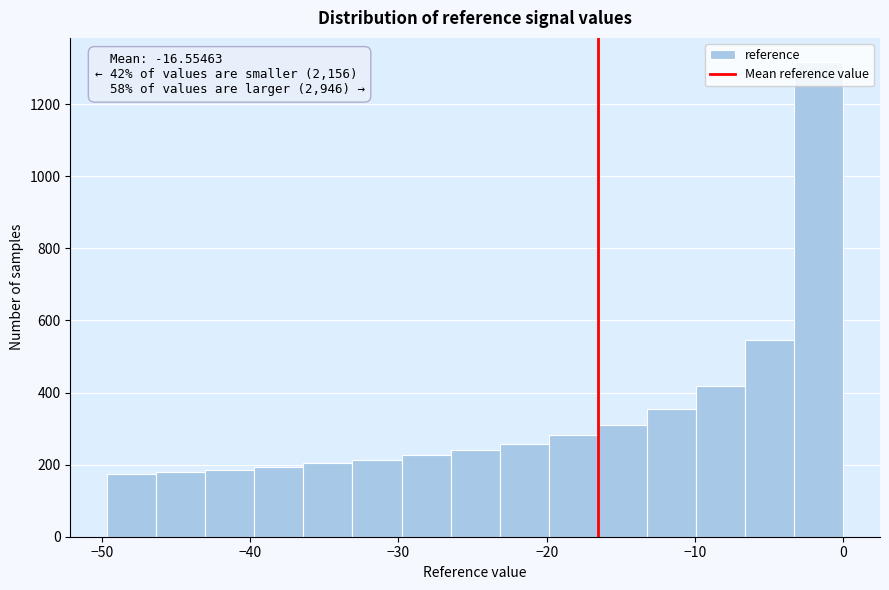

Around what value on the x-axis is the tallest bar? Give the approximate position of its centre, as read against the axis.

-2